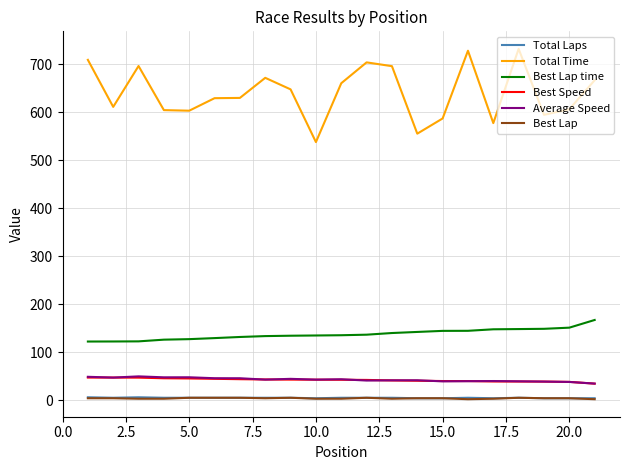

Which series has the largest total across all categories?

Total Time